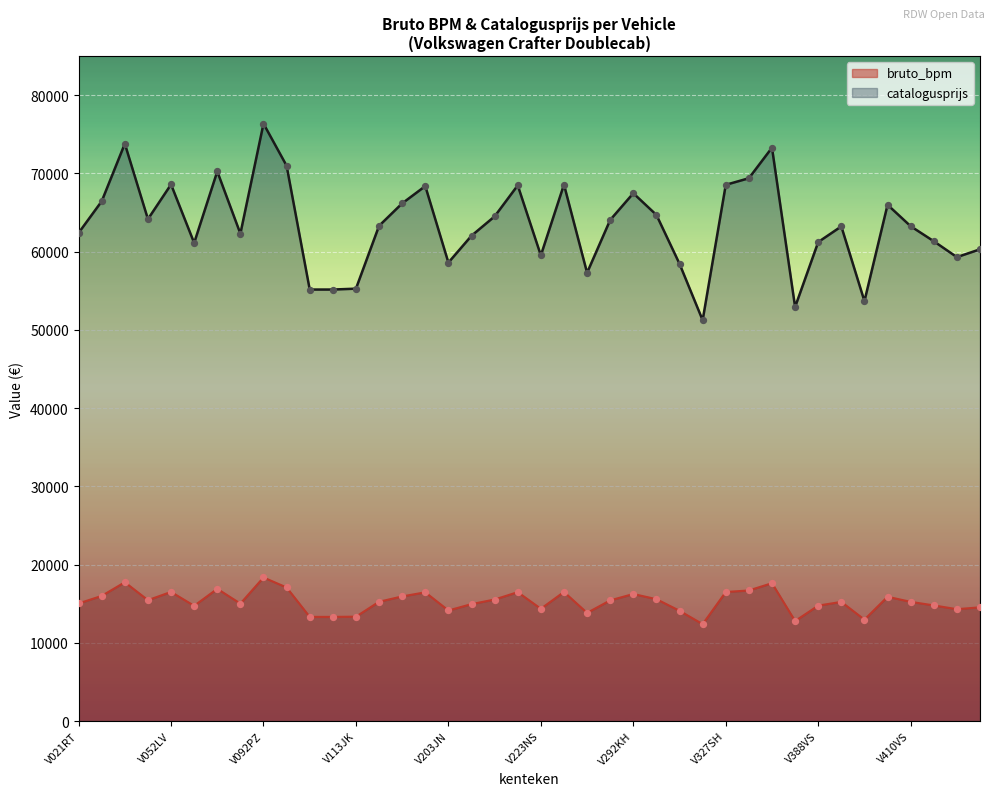

Which series has the largest Y range (max minus min)?

catalogusprijs